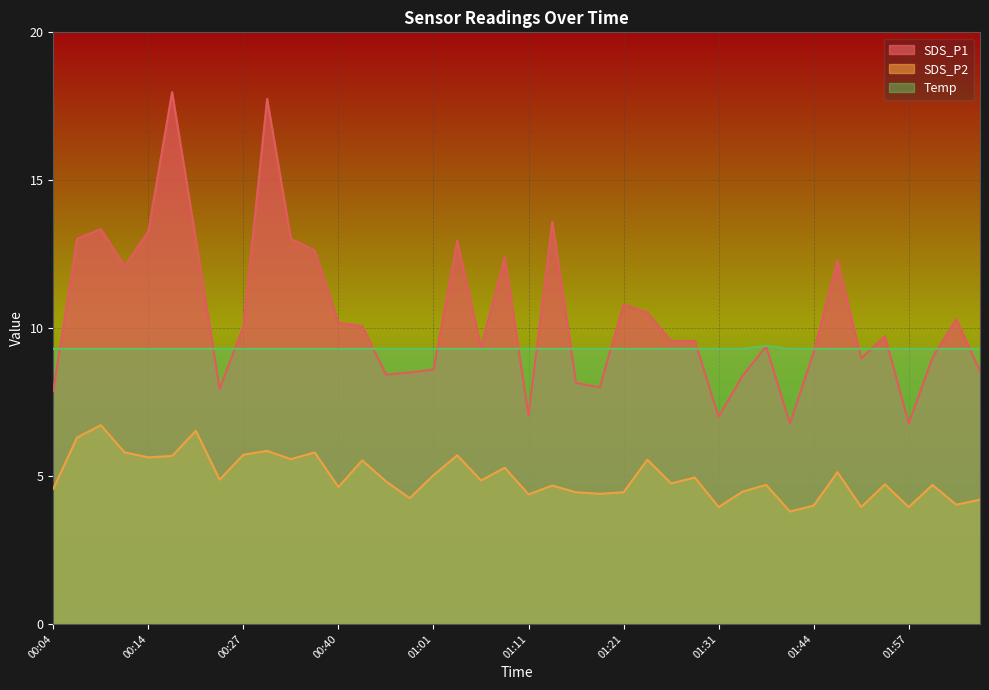

Which series has the largest range (max minus min)?

SDS_P1